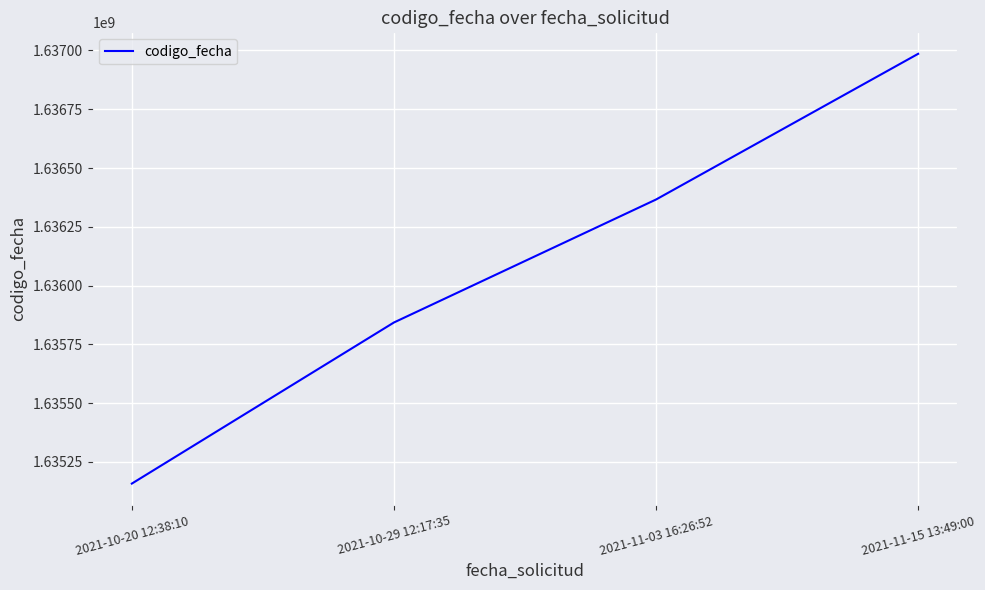

True or false: the data has more than 1 interior local peaks.

False